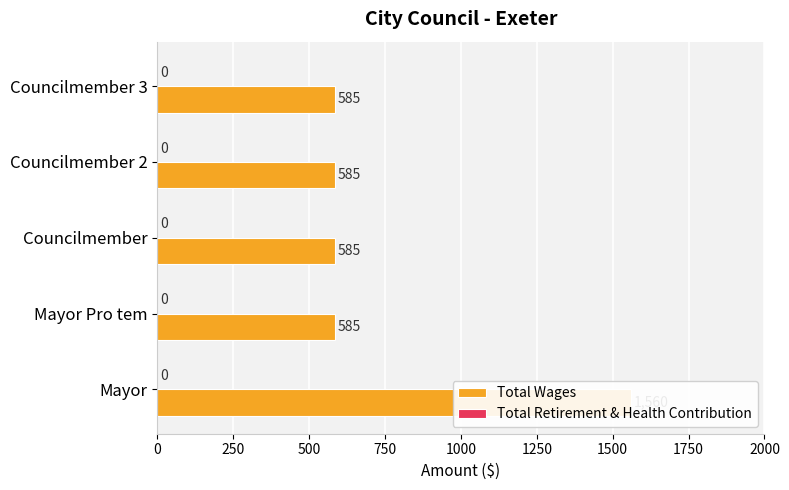

What is the sum of all Total Wages values?

3900.0